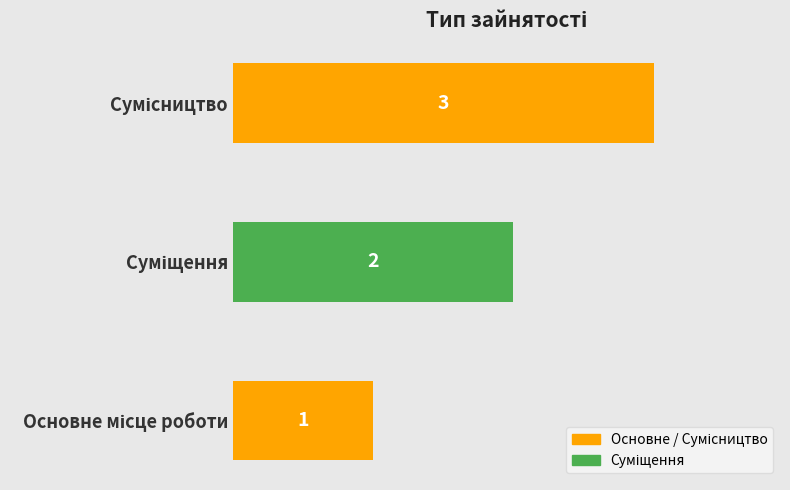

What is the sum of all values?

6